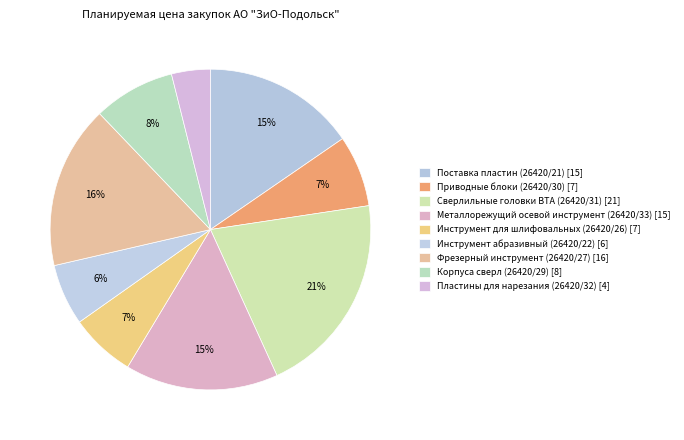

How many slices are in this pie chart?

9